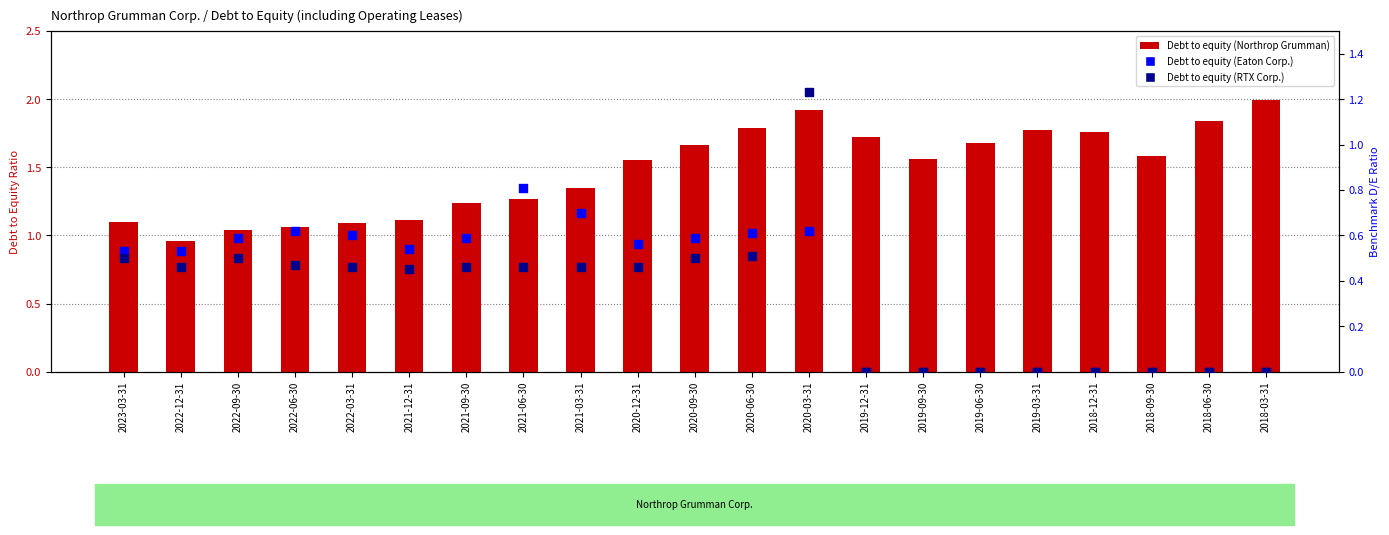

Which series has the largest total across all categories?

Debt to equity (Northrop Grumman)